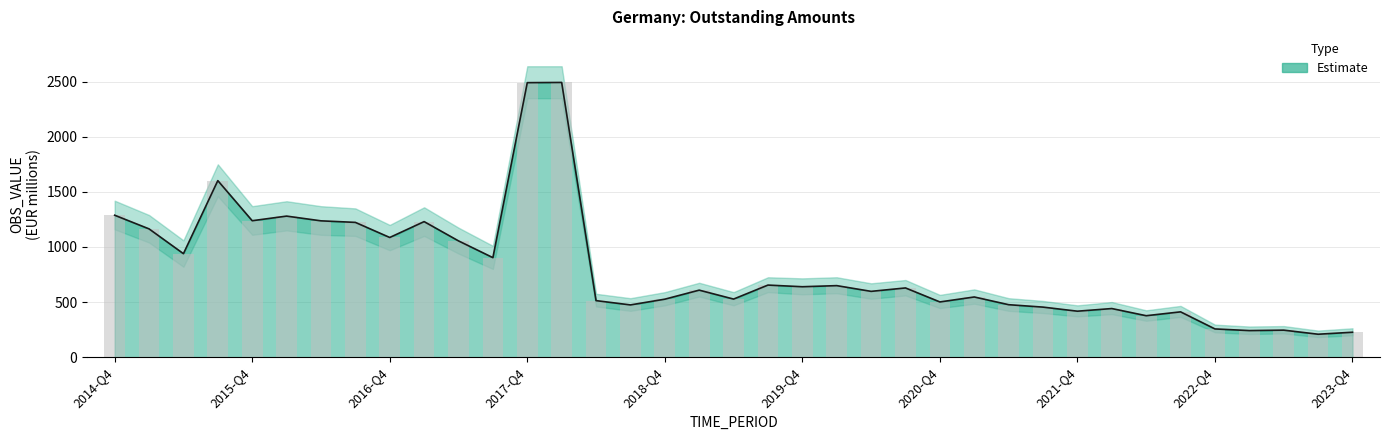

Does the chart contain any negative values?

No